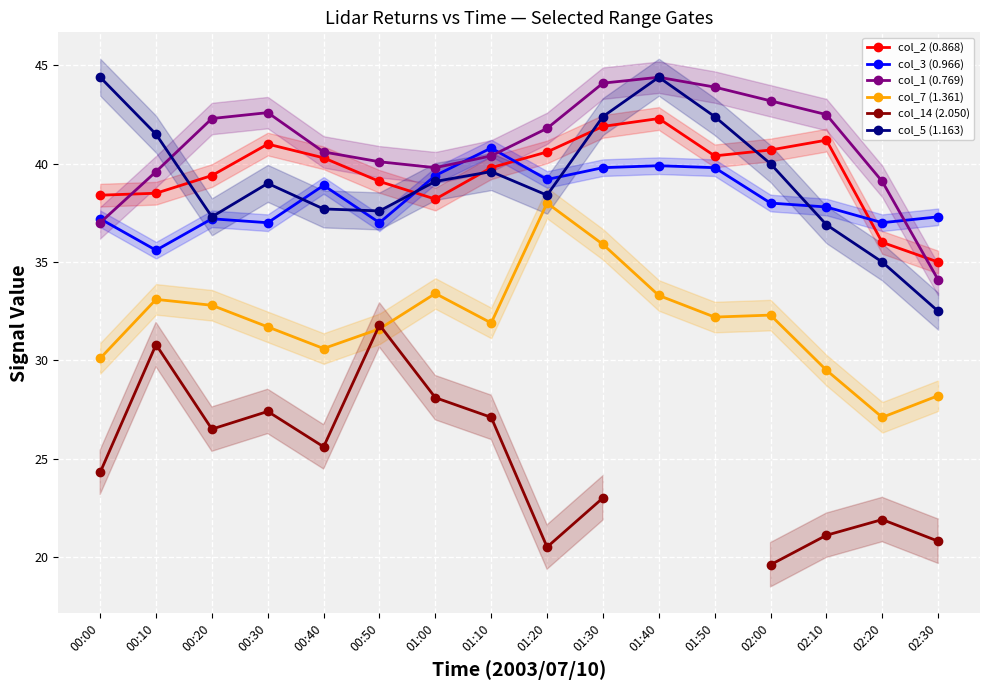

What position from the left is 01:30?

10